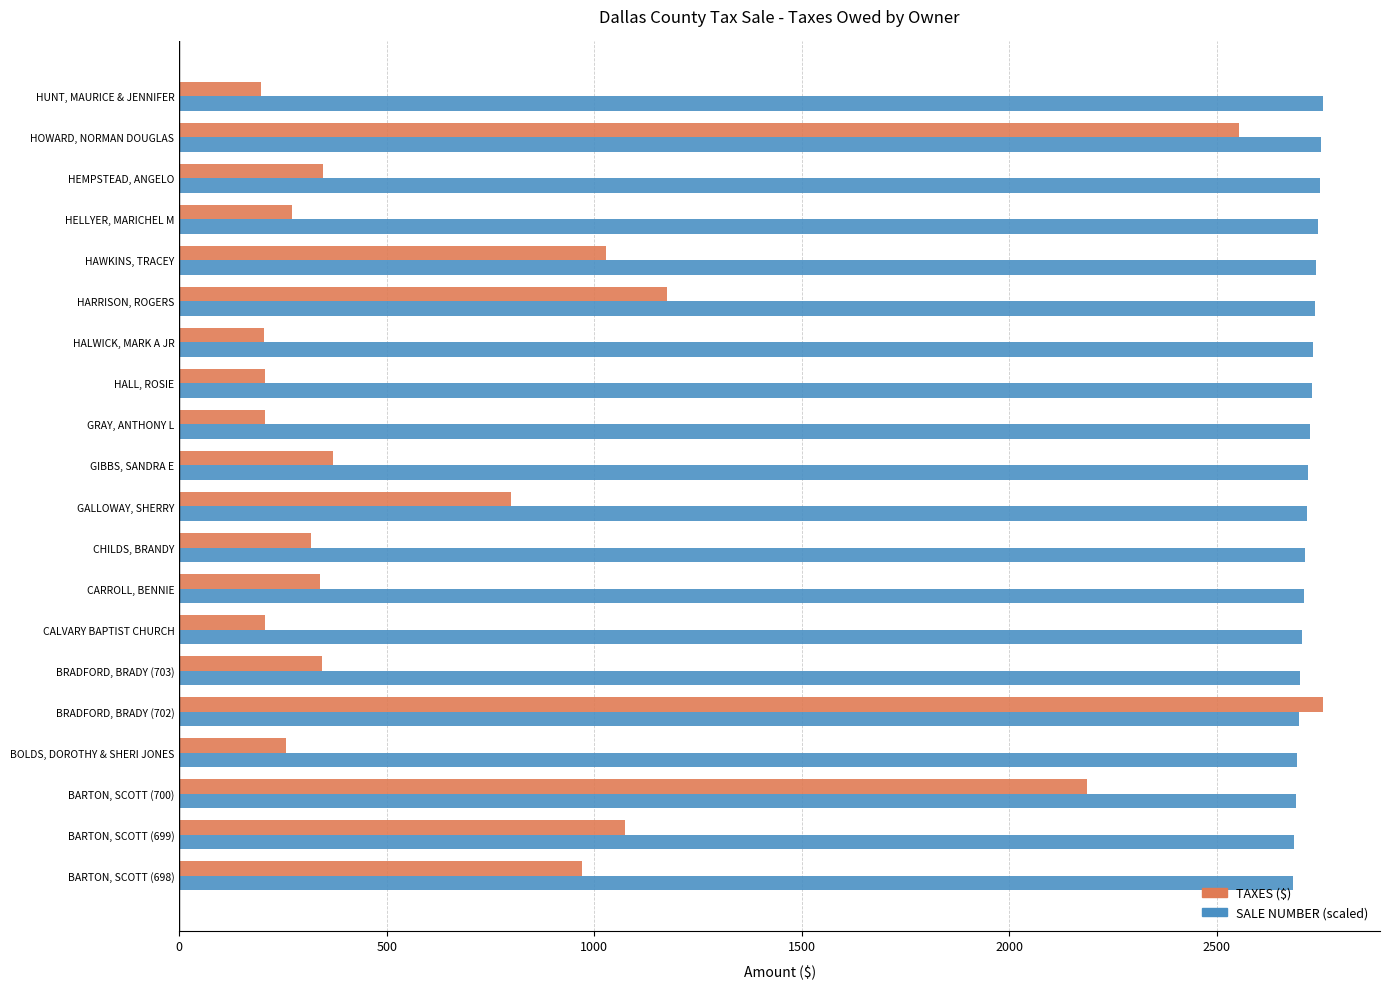

At which category is the sum across all series the highest?

BRADFORD, BRADY (702)